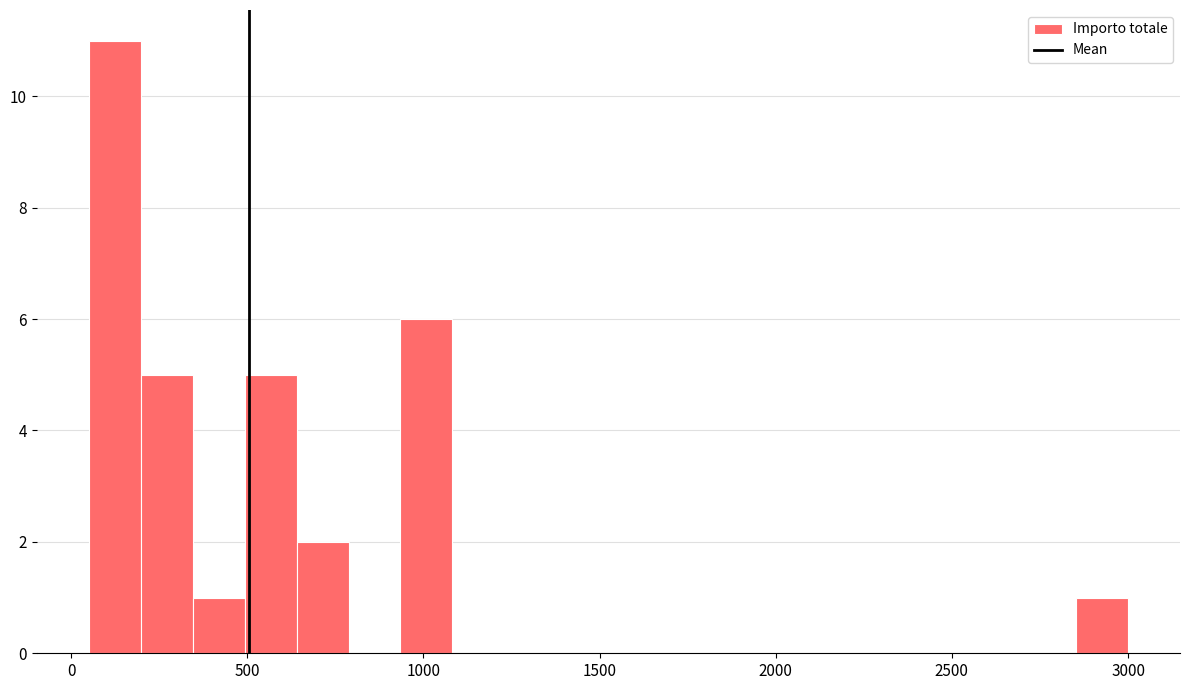

Around what value on the x-axis is the tallest bar? Give the approximate position of its centre, as read against the axis.

100